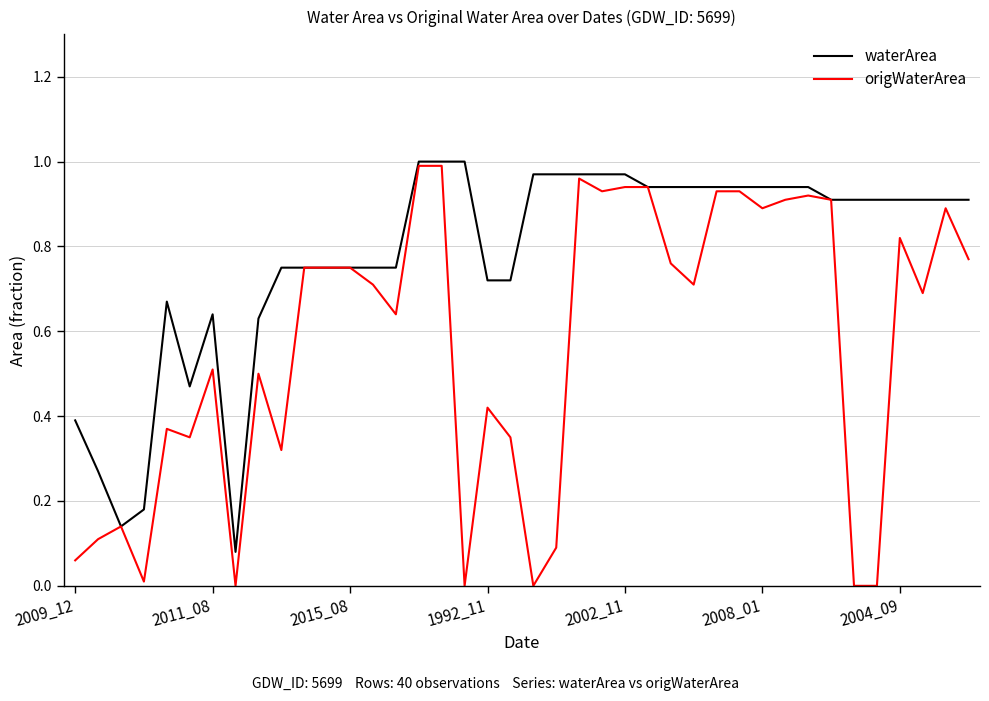

List the series in order of their overall mean, lowest first.

origWaterArea, waterArea